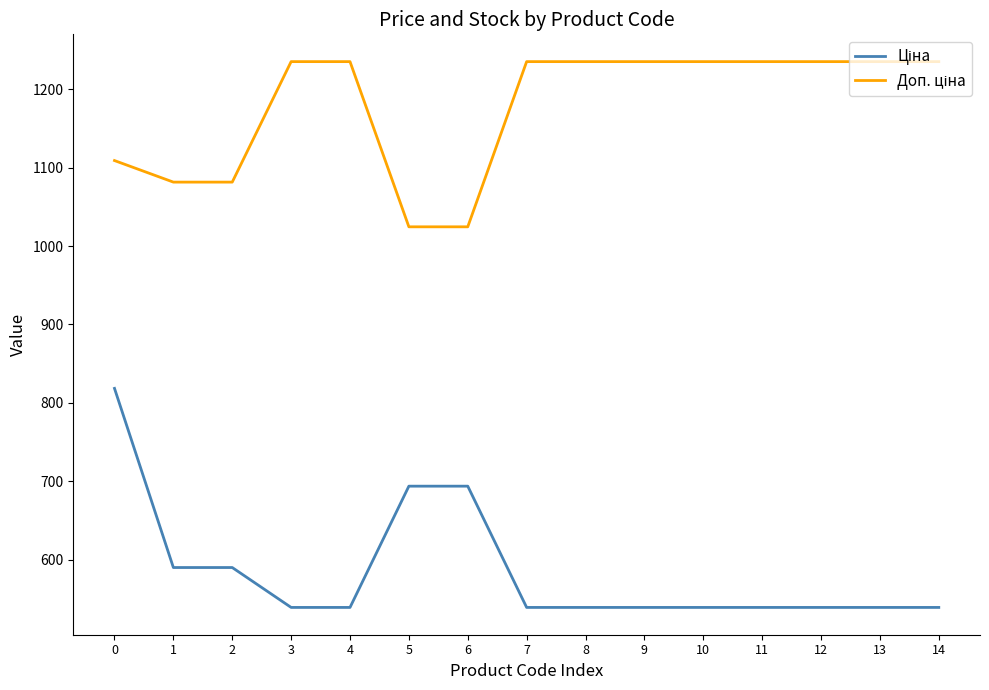

What is the total value across all series at 8?

1774.4